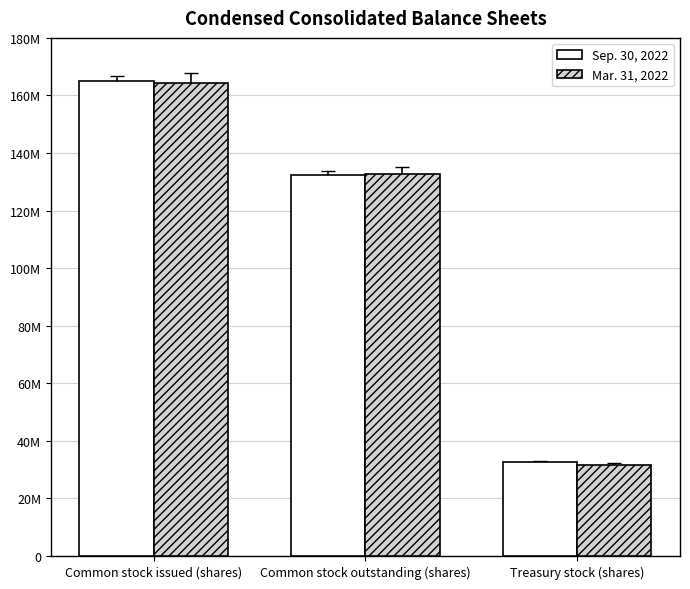

At Common stock outstanding (shares), list the series in order from smallest to largest.

Sep. 30, 2022, Mar. 31, 2022